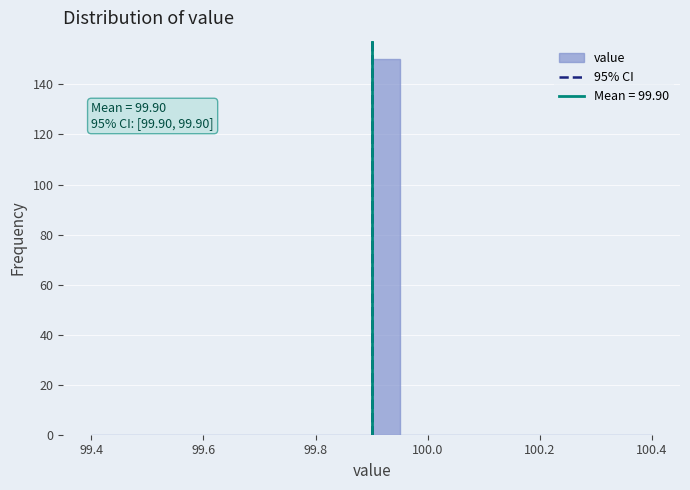

Around what value on the x-axis is the tallest bar? Give the approximate position of its centre, as read against the axis.

99.92